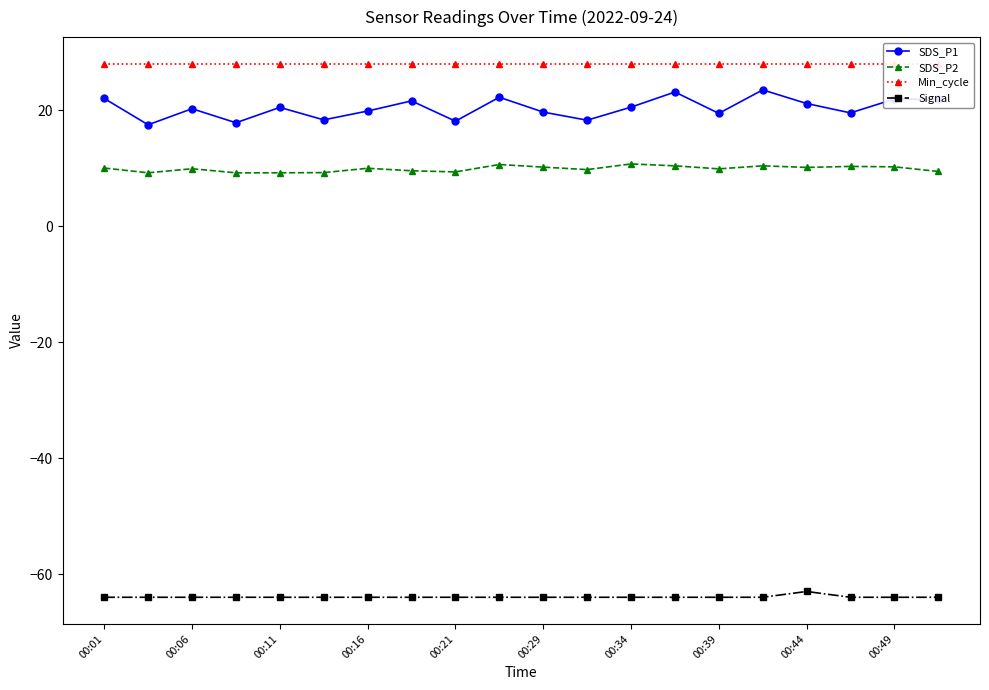

What is the average value of the Min_cycle series?

28.0